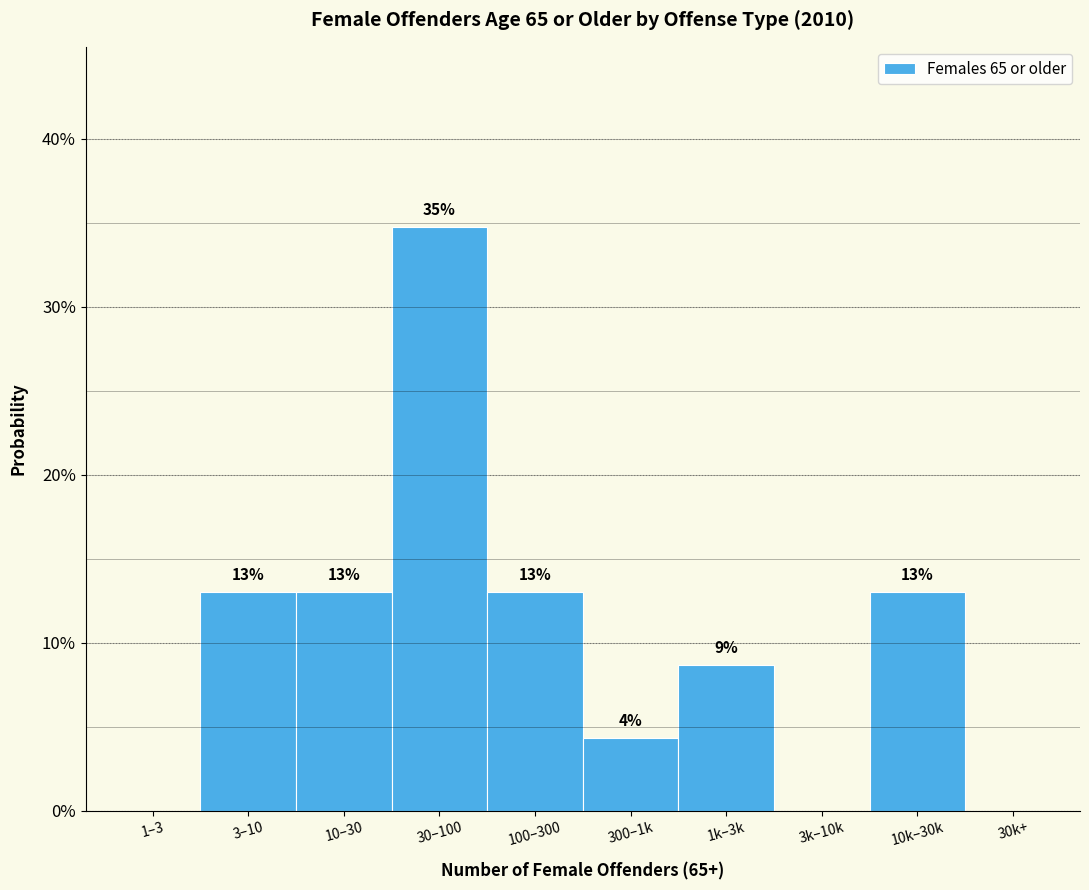

True or false: the data shows 14.7 at 1–3.

False